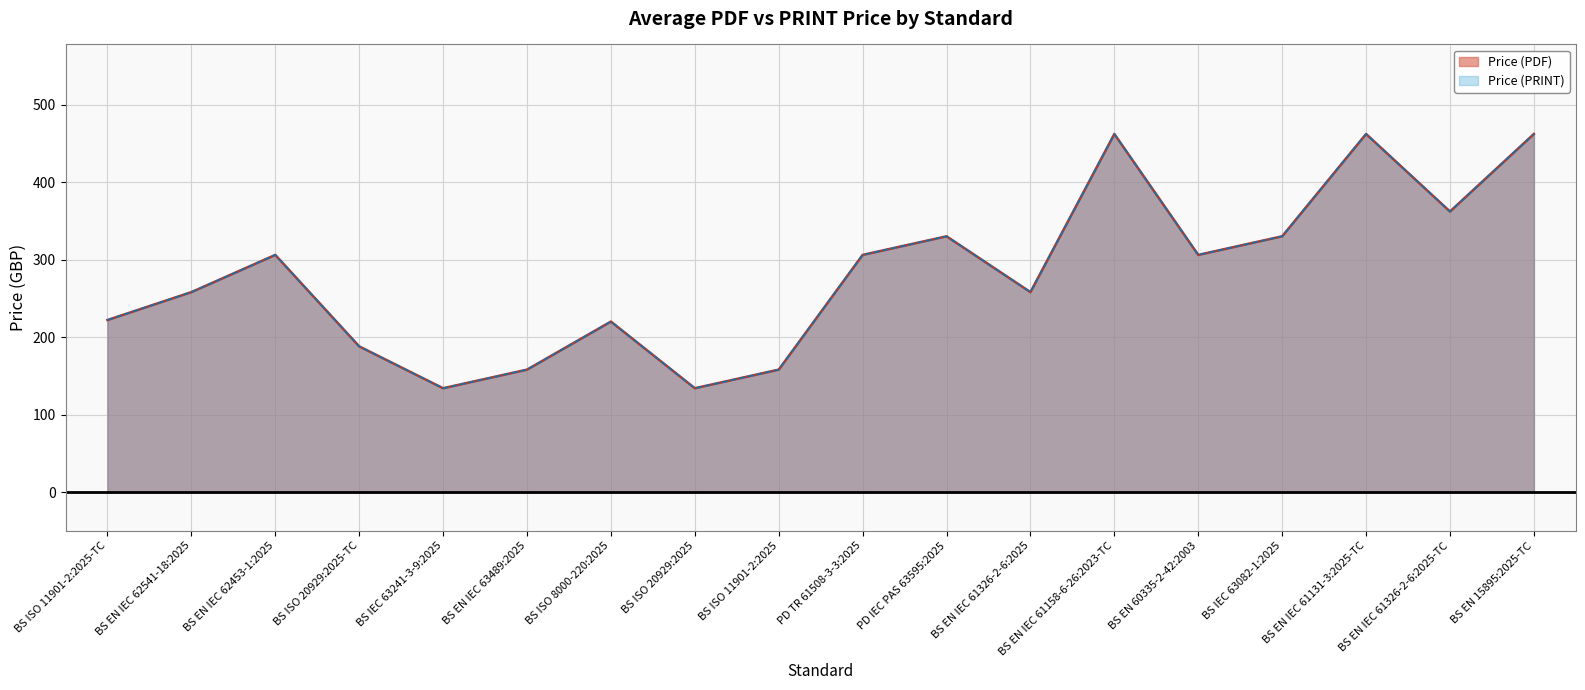

Which series changed the most between BS ISO 20929:2025 and BS EN 15895:2025-TC?

Price (PDF)